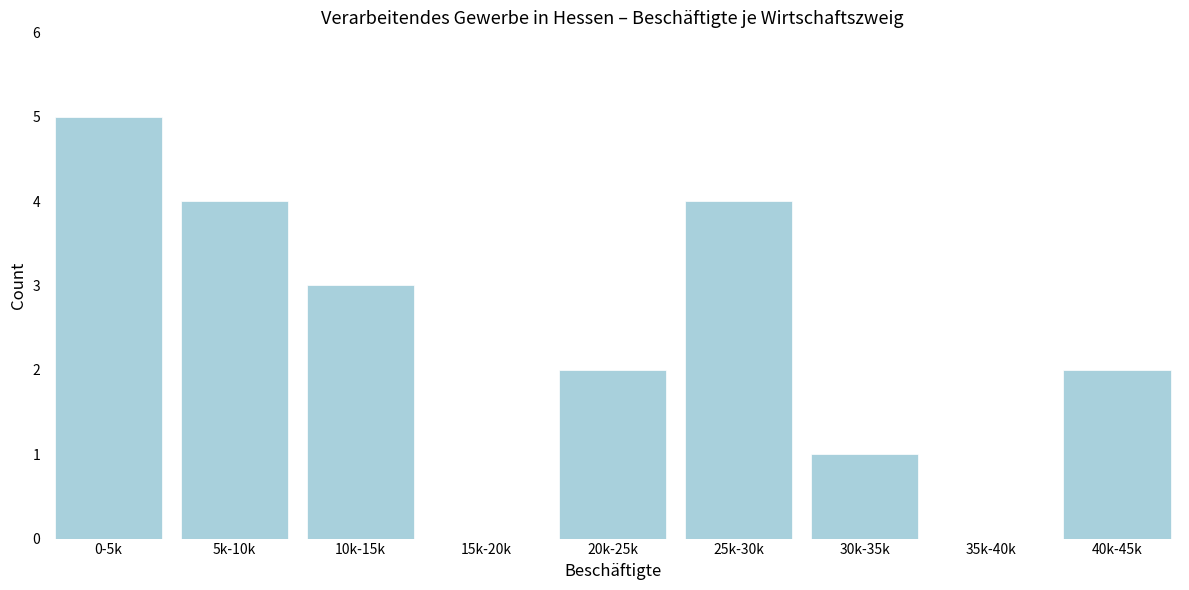

Reading left to right, what are all the values shown in this chart?

0-5k=5	5k-10k=4	10k-15k=3	15k-20k=0	20k-25k=2	25k-30k=4	30k-35k=1	35k-40k=0	40k-45k=2